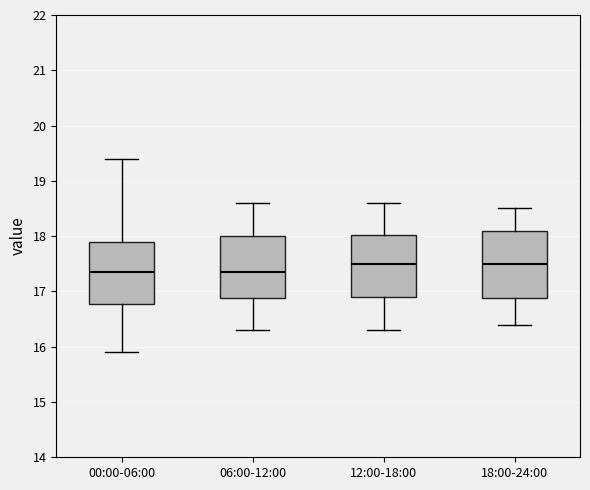

Where does the lower whisker of the box for 12:00-18:00 end on the y-axis? The values are not printed on the chart, so give them approximately, as read against the axis.

16.3